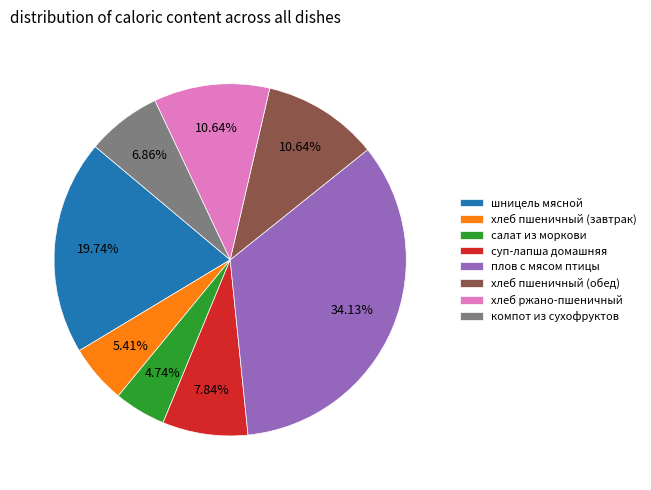

What is the smallest slice in the pie chart?

салат из моркови